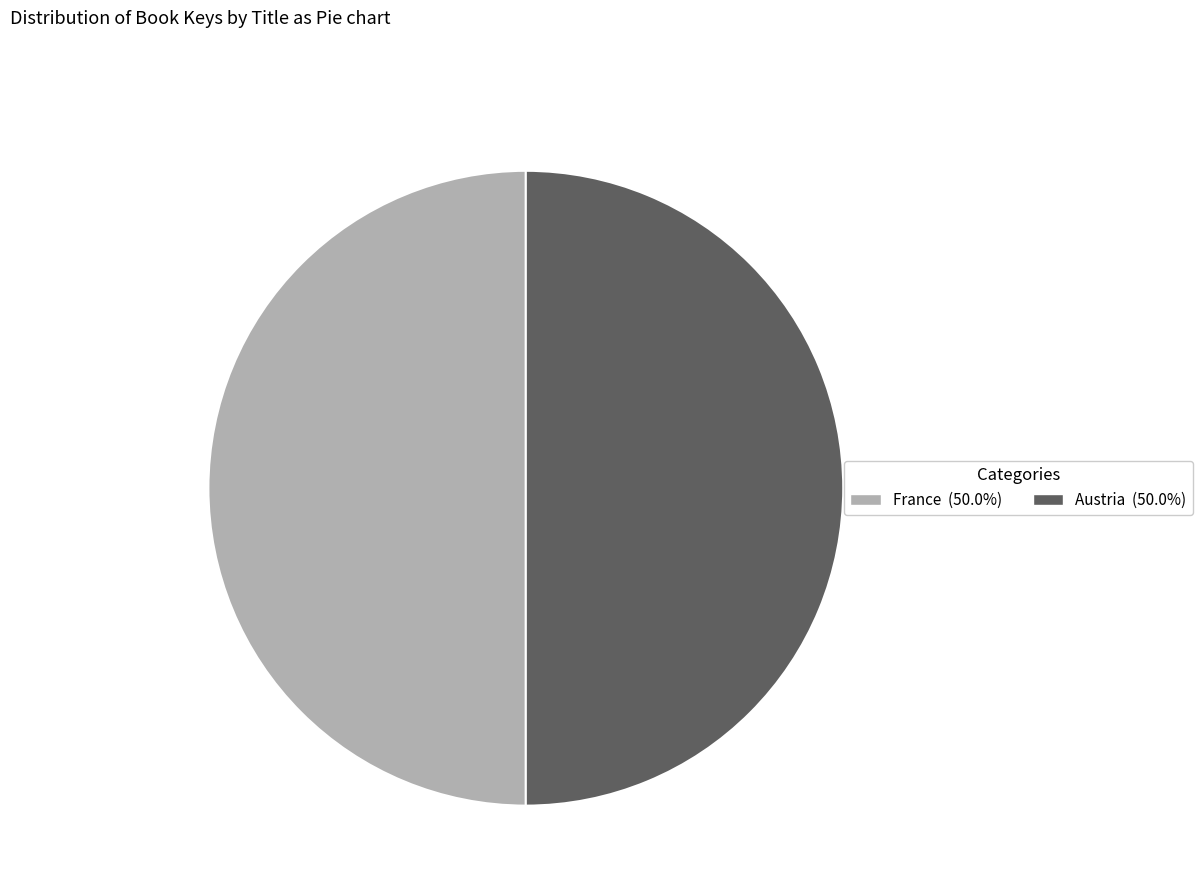

Count the number of slices in the pie.

2